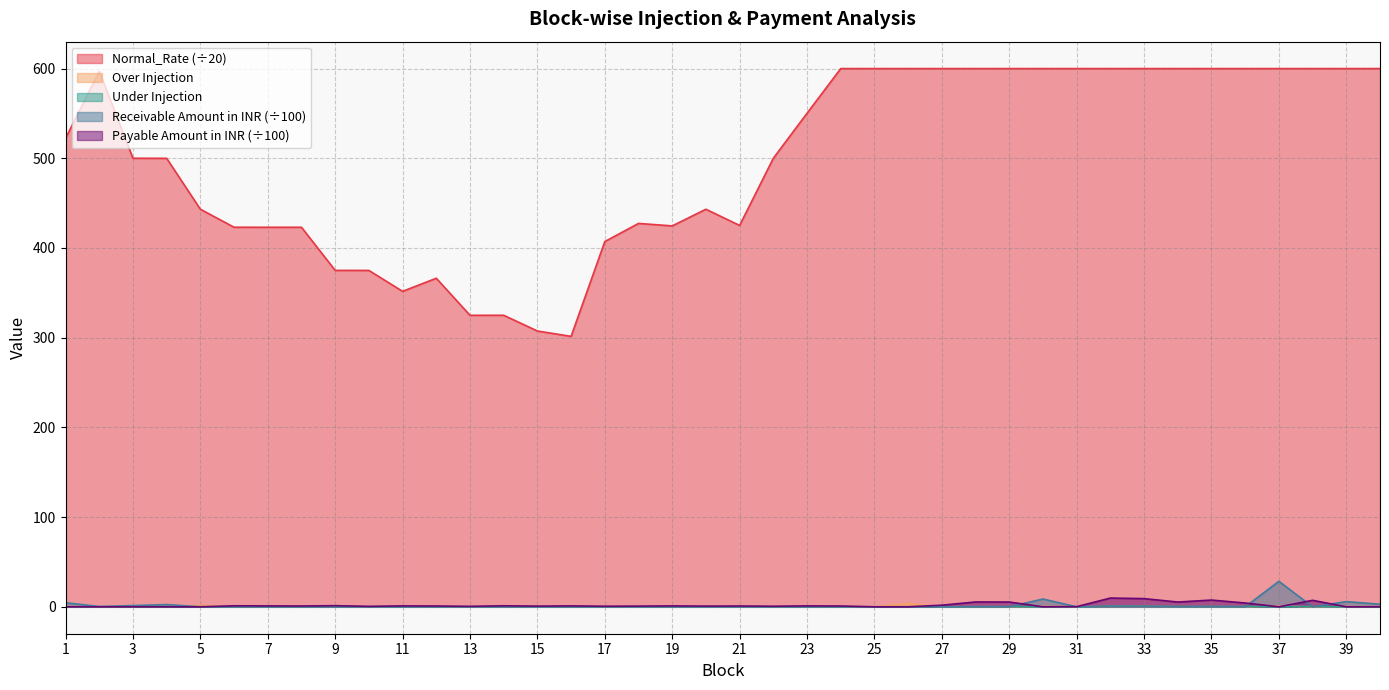

Between 8 and 28, which is larger?

28